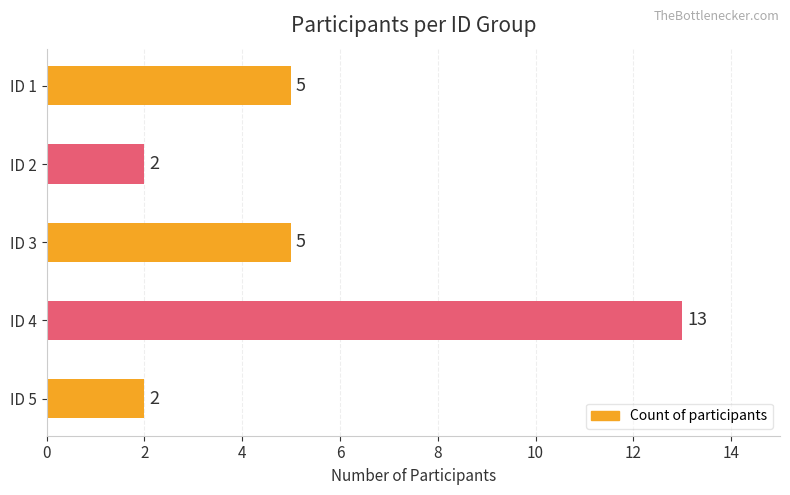

Count the number of categories in the chart.

5